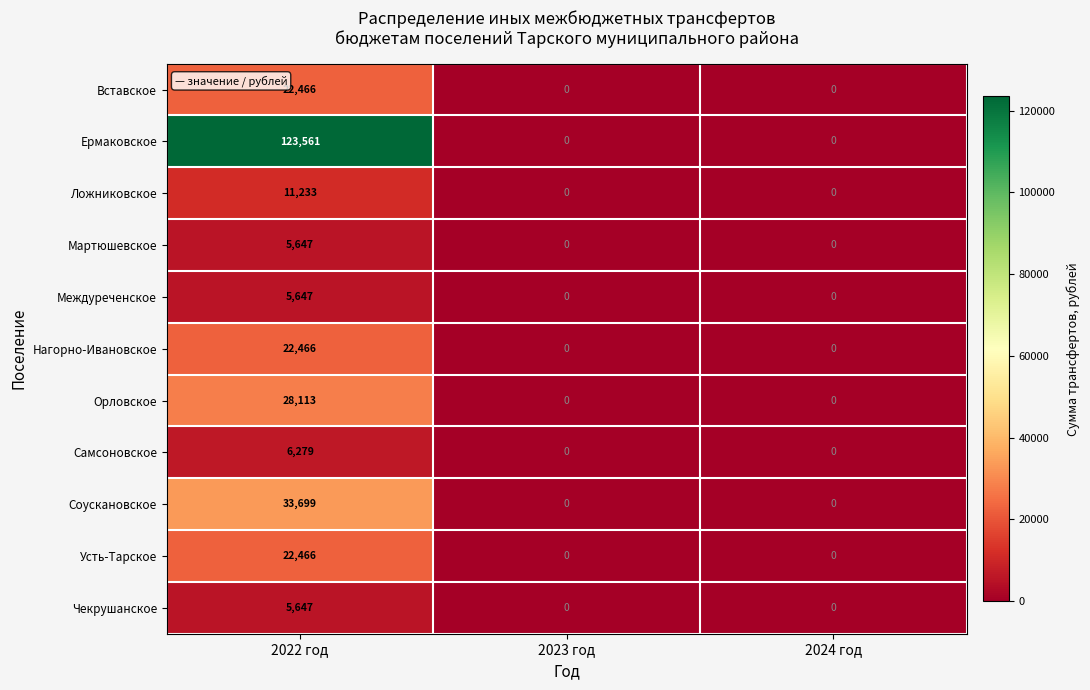

How many series are shown in this chart?

11